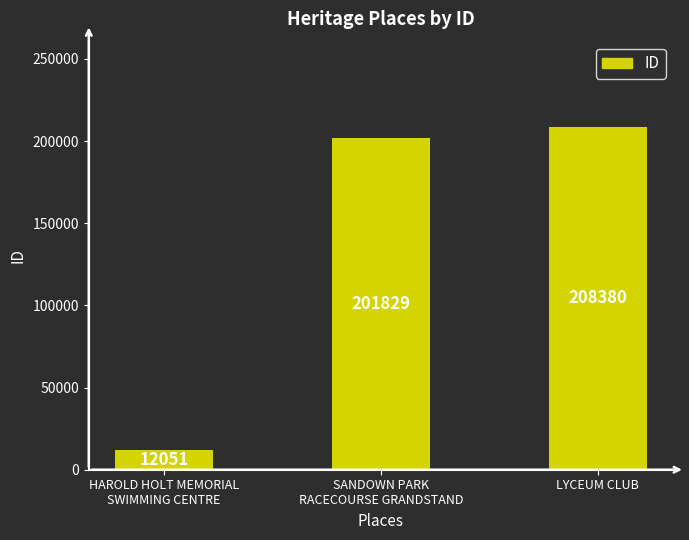

What is the value of the 2nd bar from the left?

201829